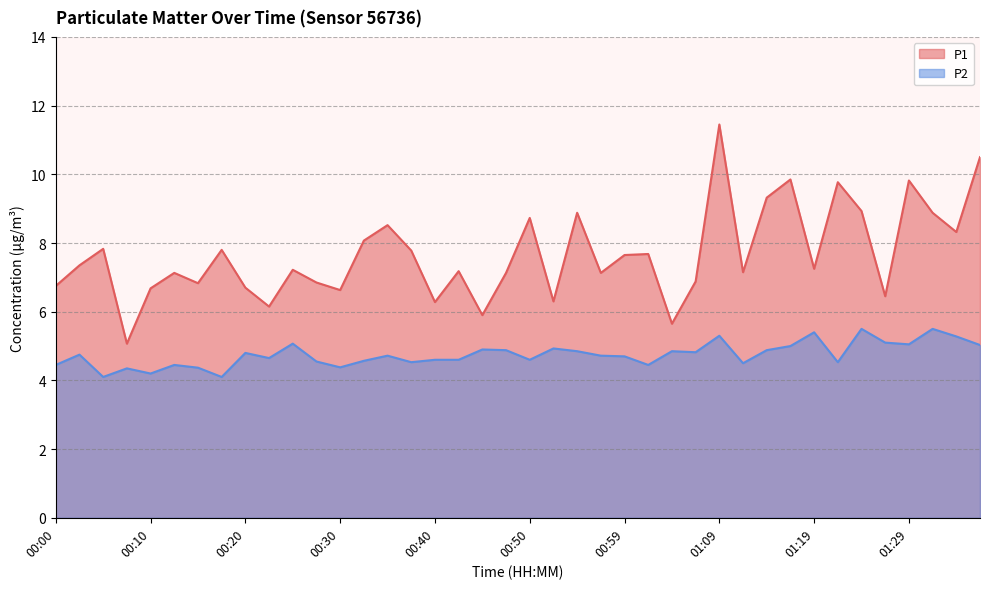

At which category is the sum across all series the highest?

01:09